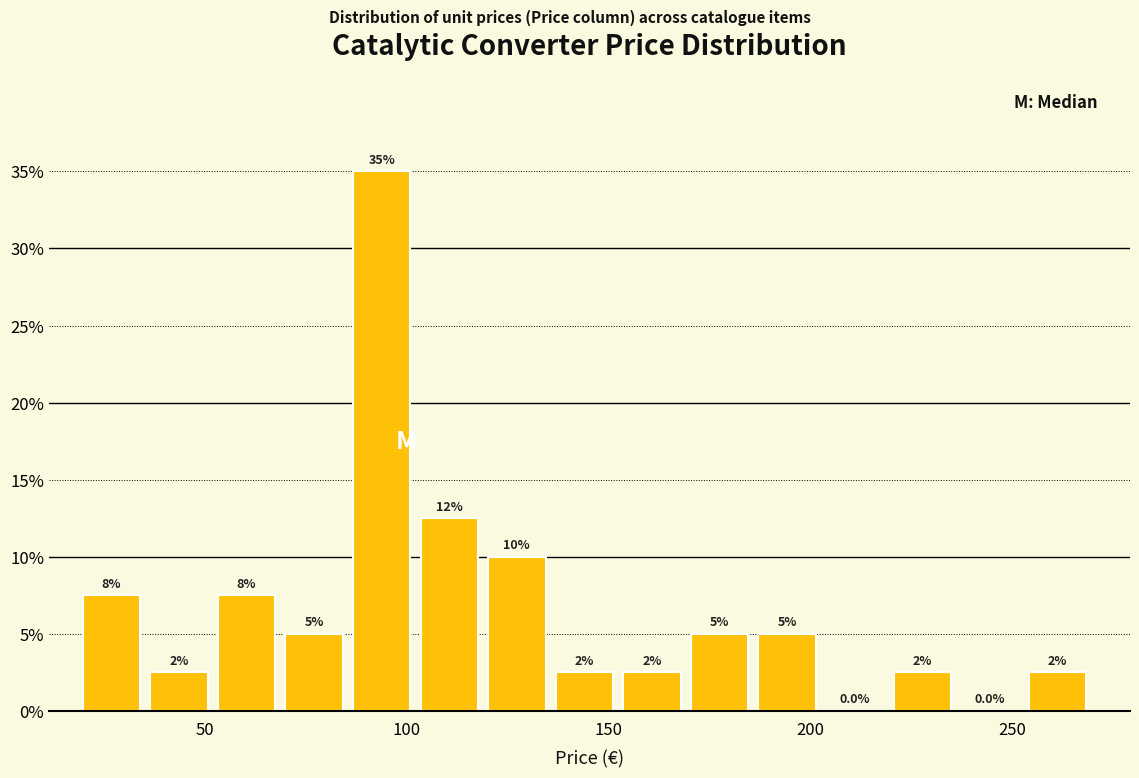

Read against the x-axis, roughly where is the centre of the tallest bar?

95